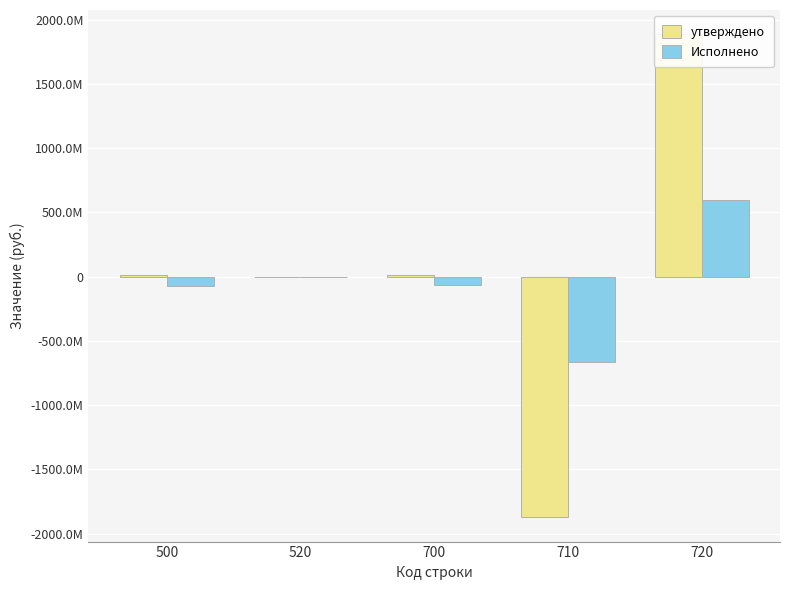

How many data points in Исполнено are less than -67720571?

3